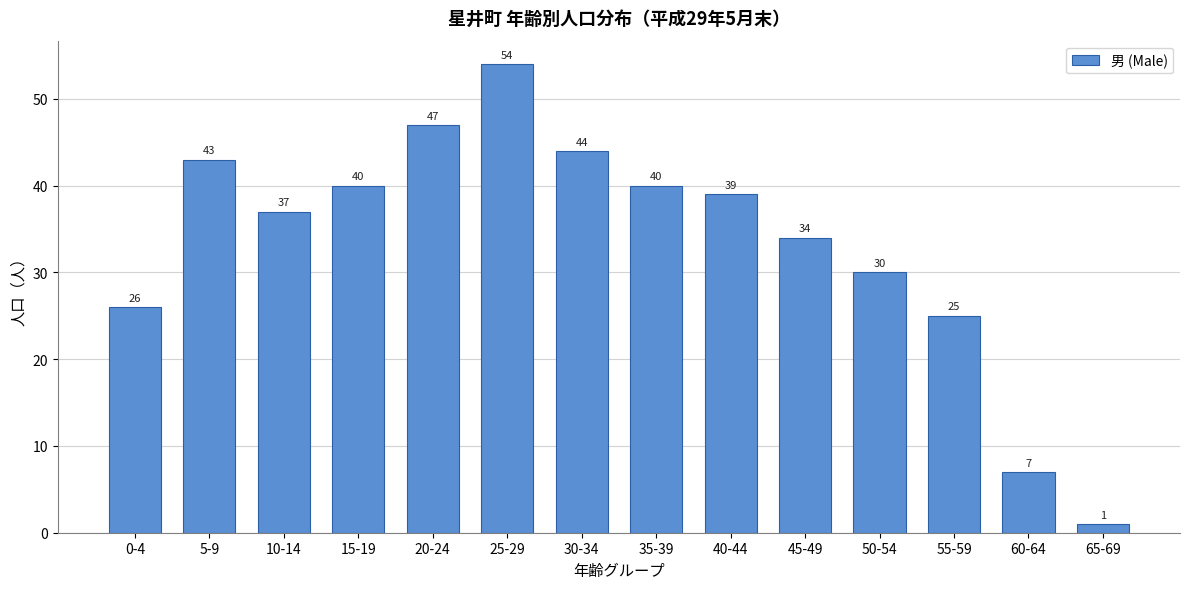

Reading left to right, extract all data points from this chart.

0-4=26	5-9=43	10-14=37	15-19=40	20-24=47	25-29=54	30-34=44	35-39=40	40-44=39	45-49=34	50-54=30	55-59=25	60-64=7	65-69=1